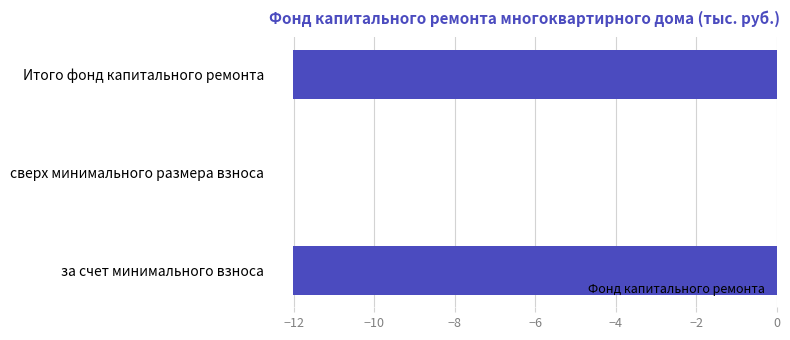

Which label corresponds to the largest value in the chart?

сверх минимального размера взноса